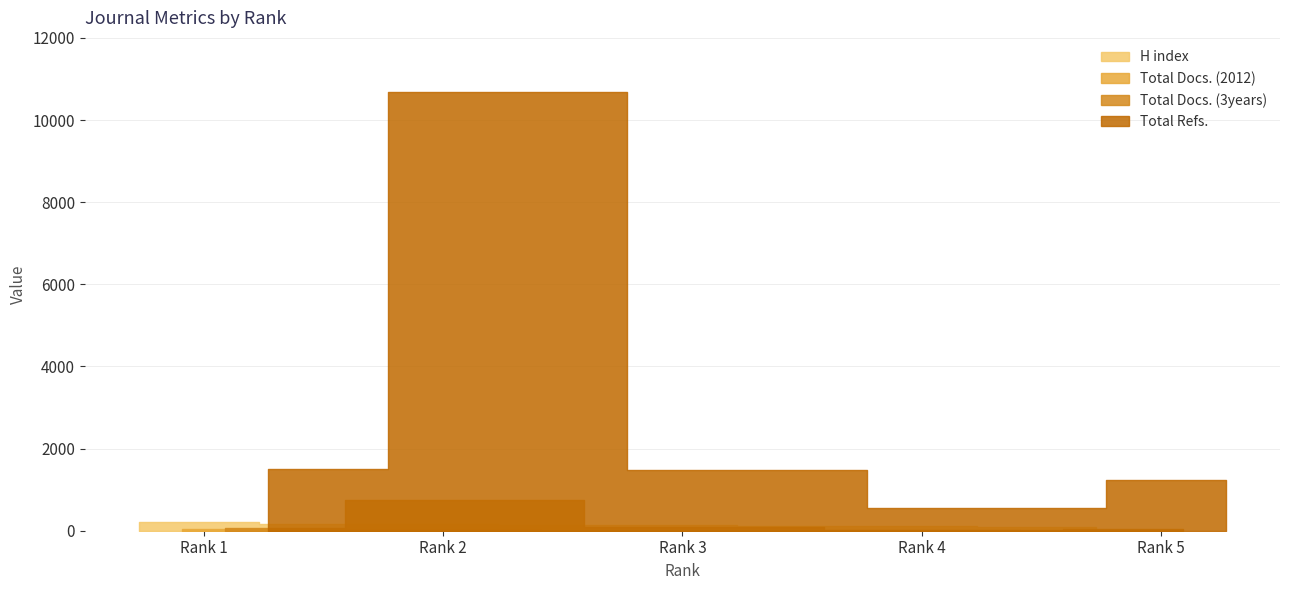

Where is the first local minimum for Total Refs.?

Rank 4